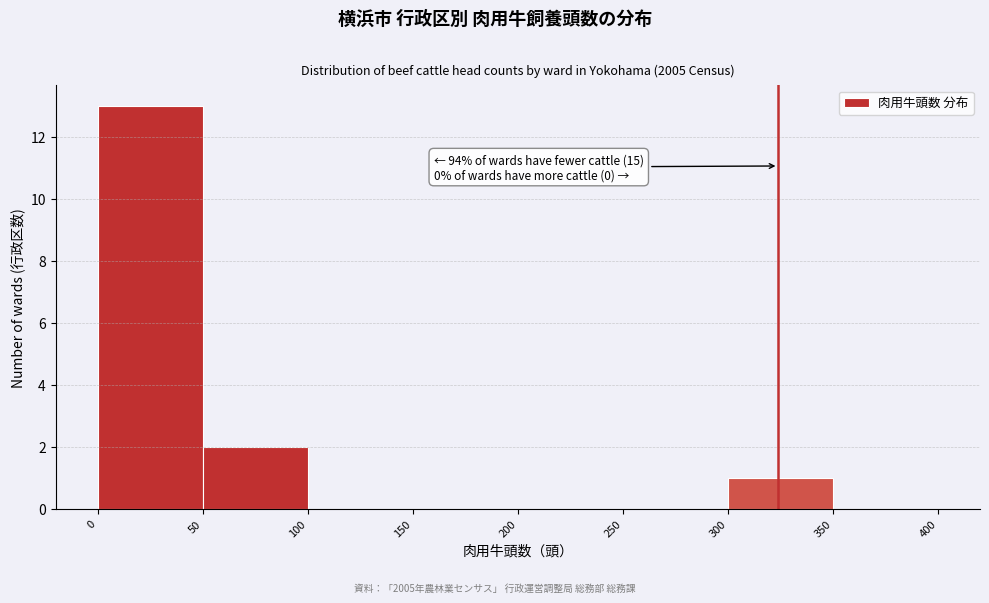

Over which range of the x-axis is the bar tallest?

0 to 50